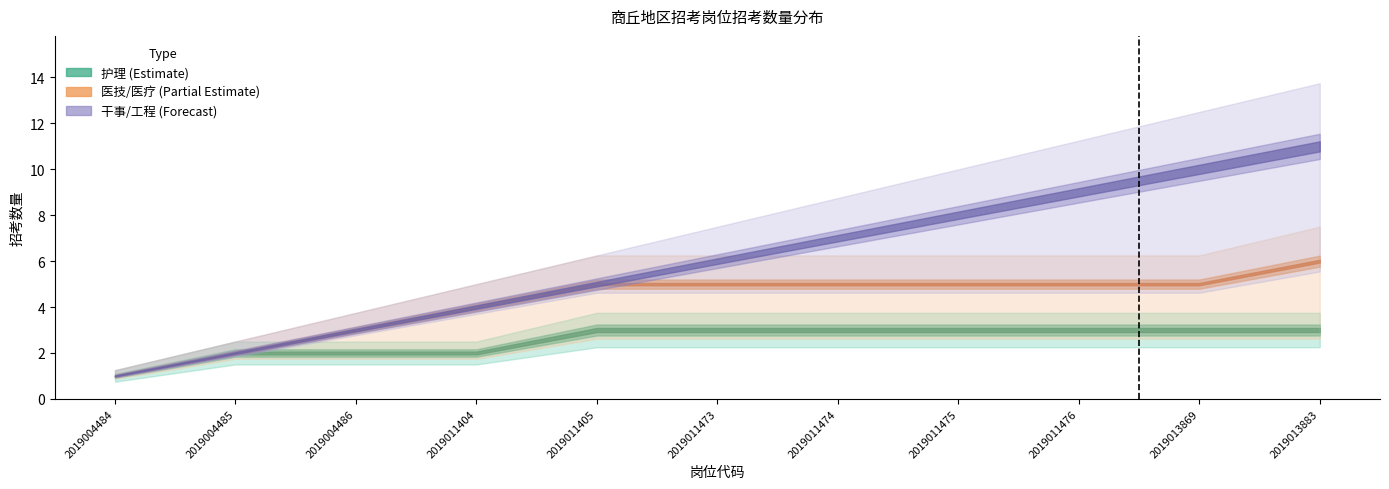

True or false: 护理 and 干事/工程 intersect in this chart.

True